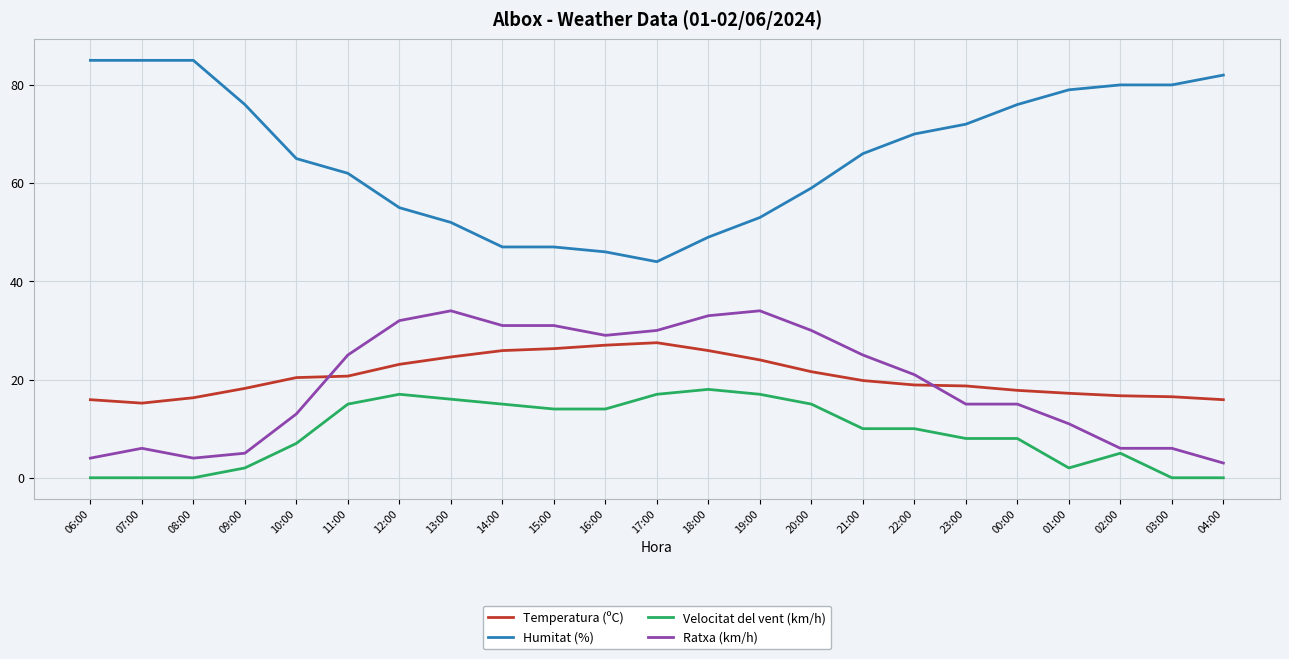

What is the total value across all series at 18:00?

125.9